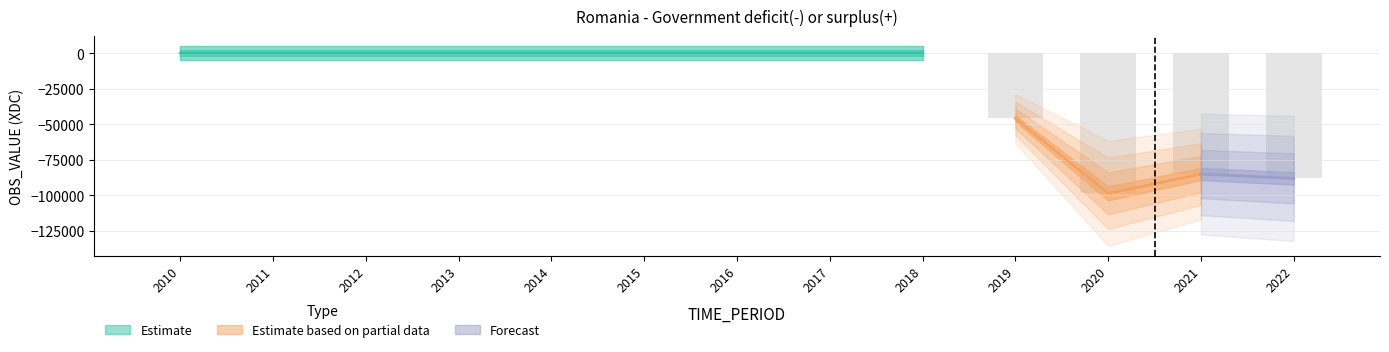

The chart shows a value of 0.0 at 2013. True or false?

True